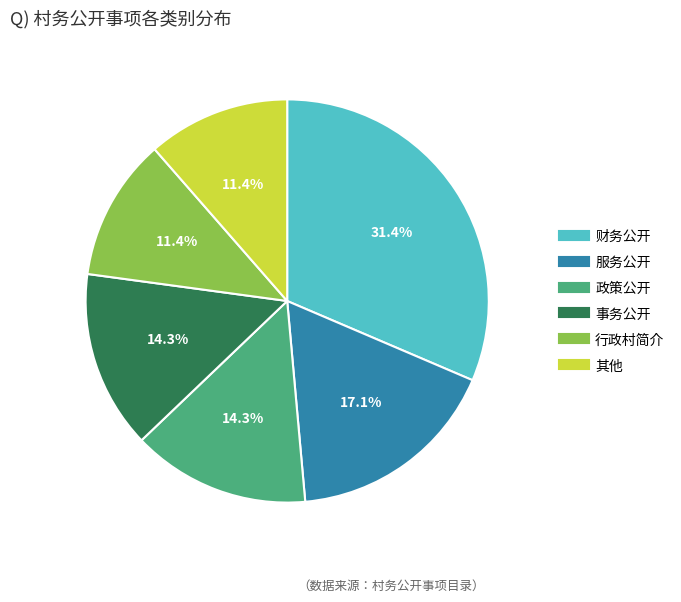

Which category has the biggest portion of the pie?

财务公开